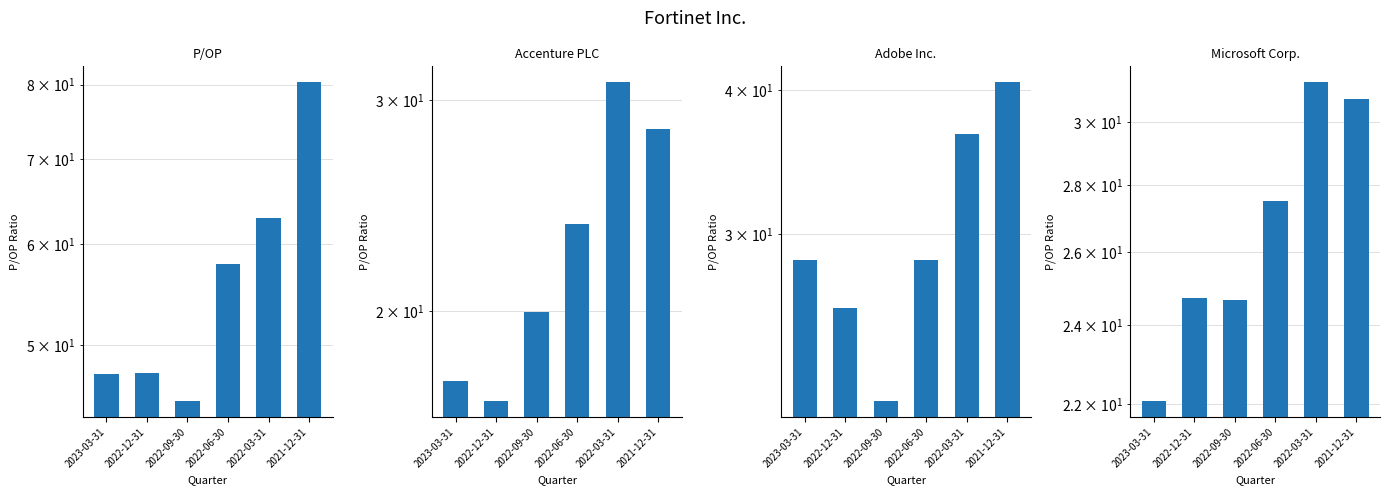

What is the approximate value of Microsoft Corp. at 2022-06-30?

27.5